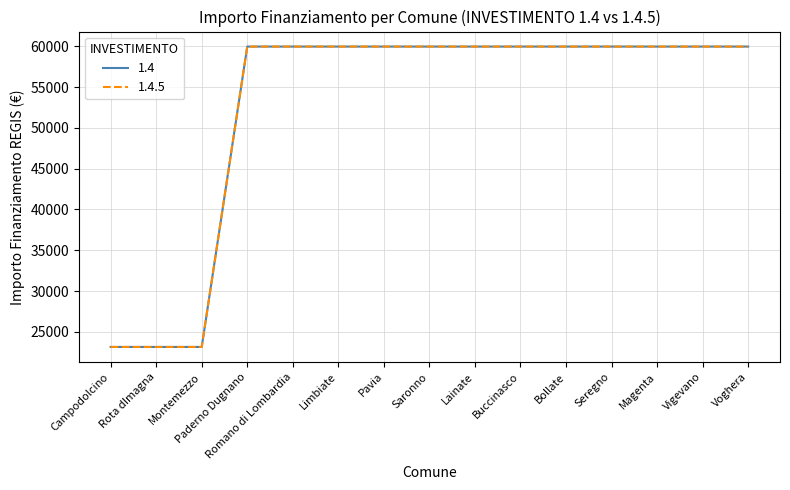

Does the chart display data point markers on the line(s)?

No